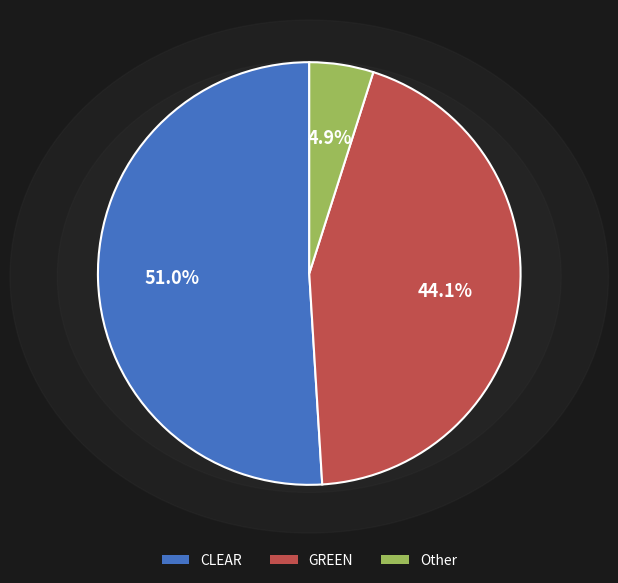

The Other slice represents 5% of the pie. True or false?

True